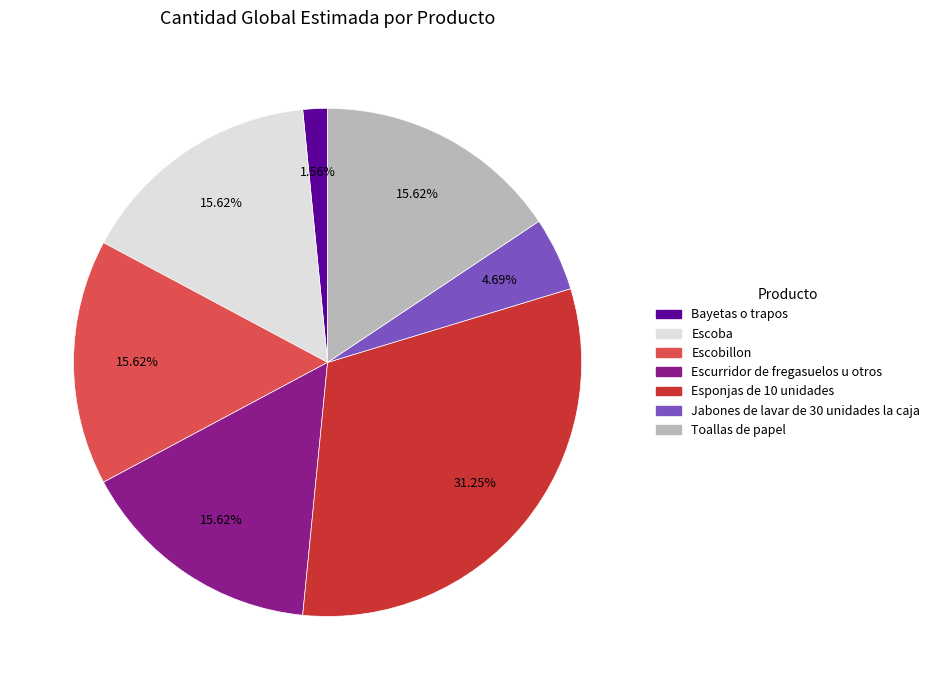

What is the ratio of the value at Jabones de lavar de 30 unidades la caja to the value at Bayetas o trapos?

3.0